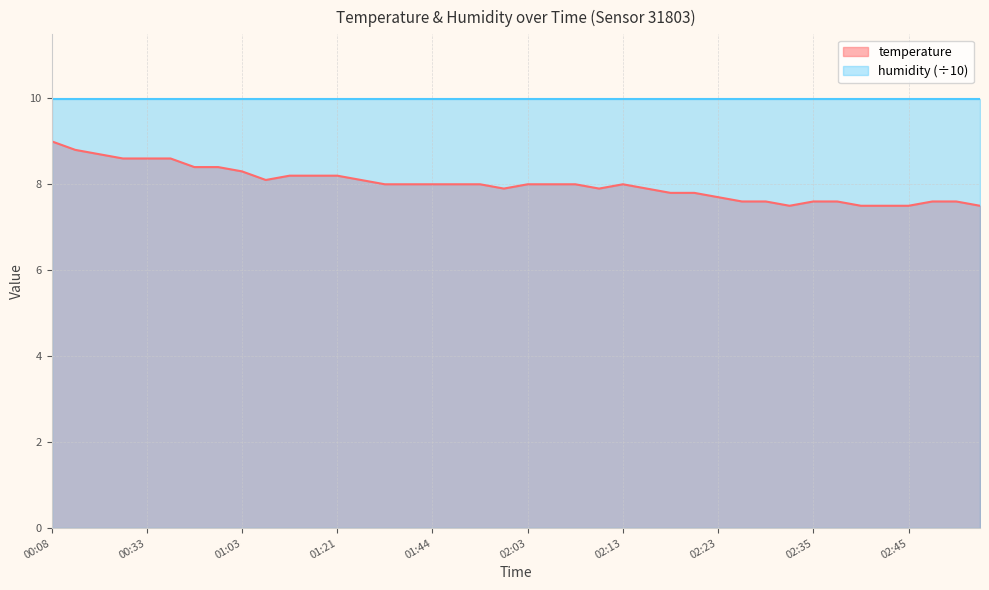

What is the minimum value shown in the chart?

7.5